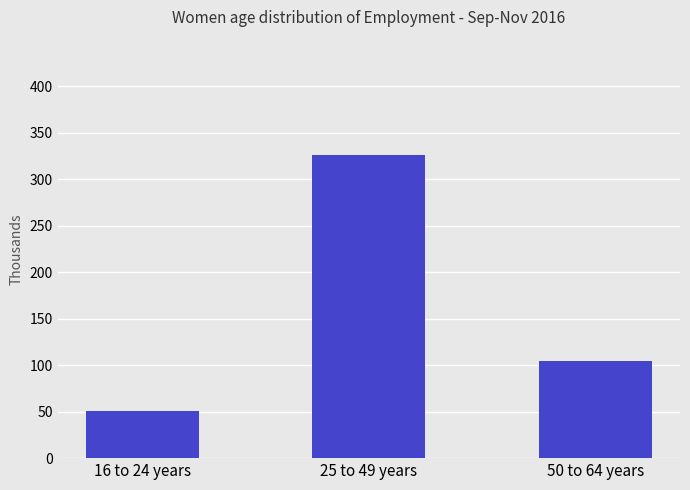

Reading left to right, transcribe all the data shown in this chart.

16 to 24 years=51	25 to 49 years=326	50 to 64 years=104